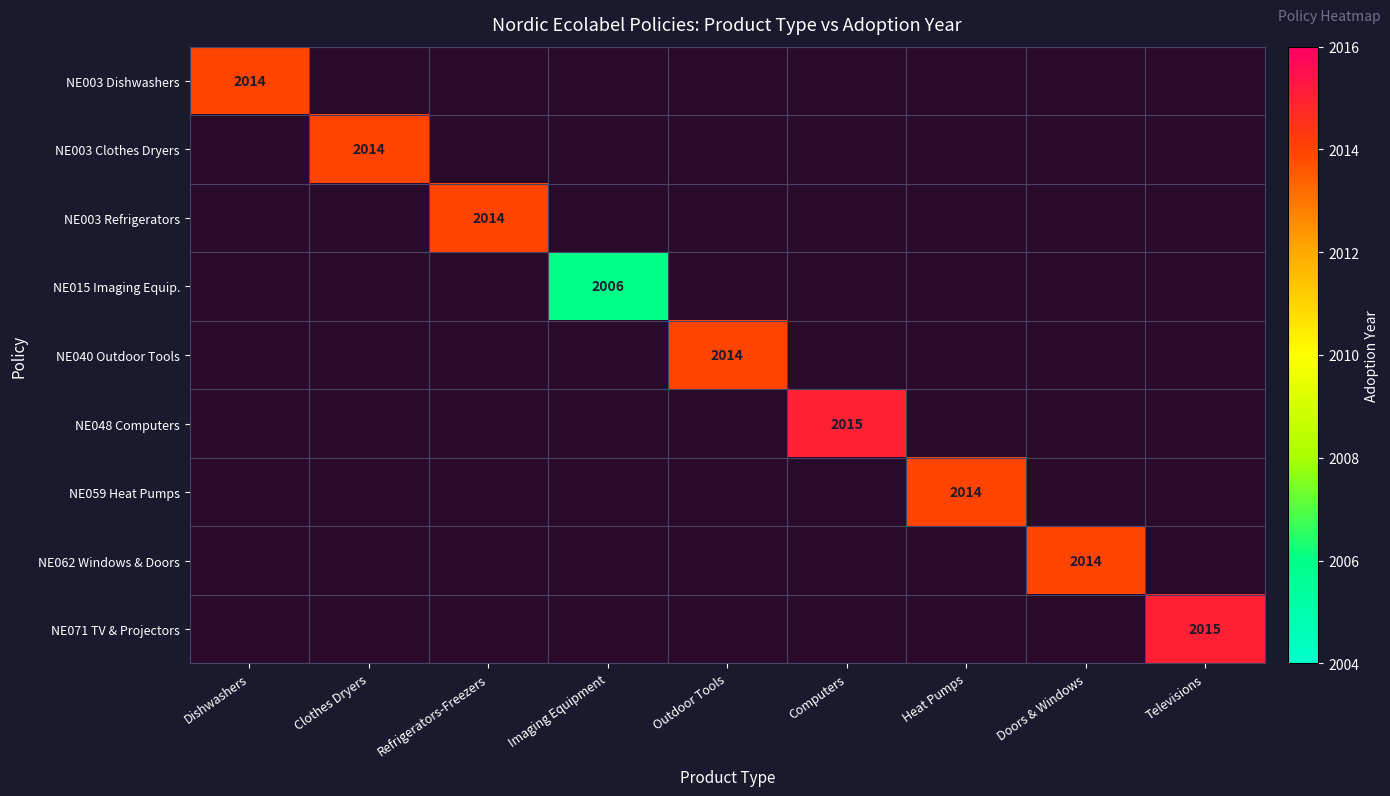

Is it true that NE003 Dishwashers equals 2014 at Dishwashers?

True